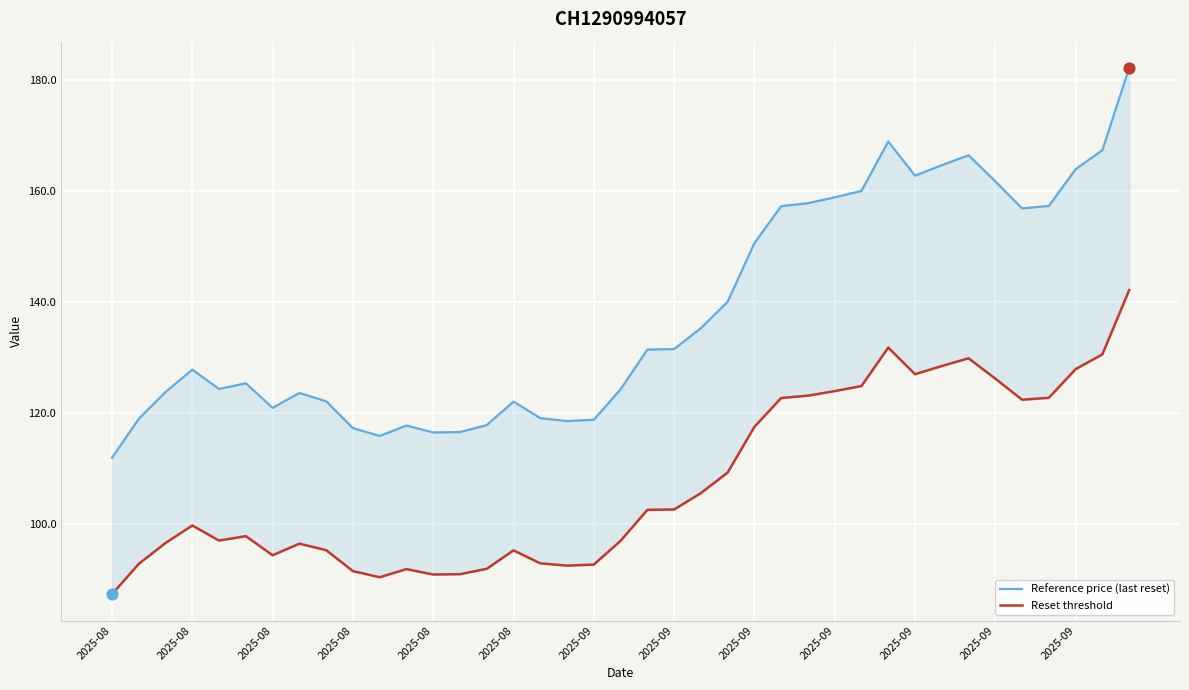

What is the total value across all series at 29?

300.6